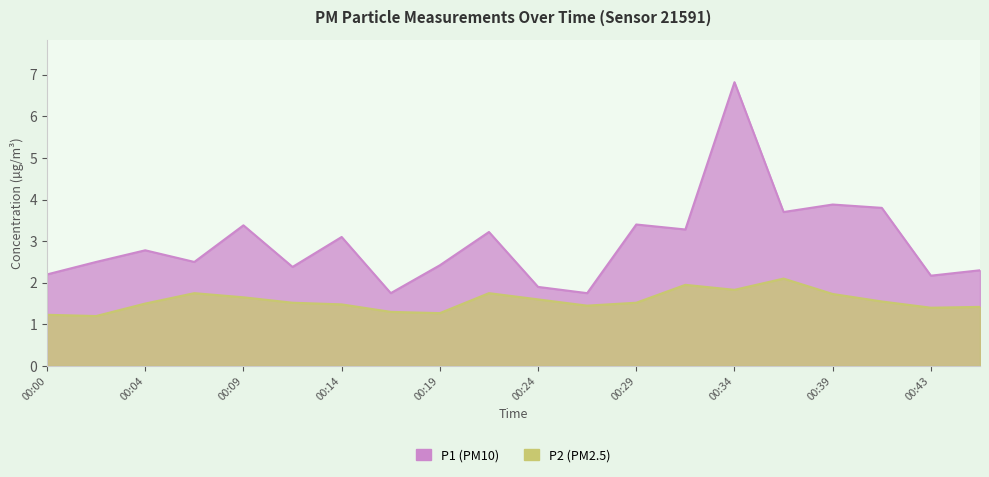

True or false: P2 and P1 cross at least once.

False